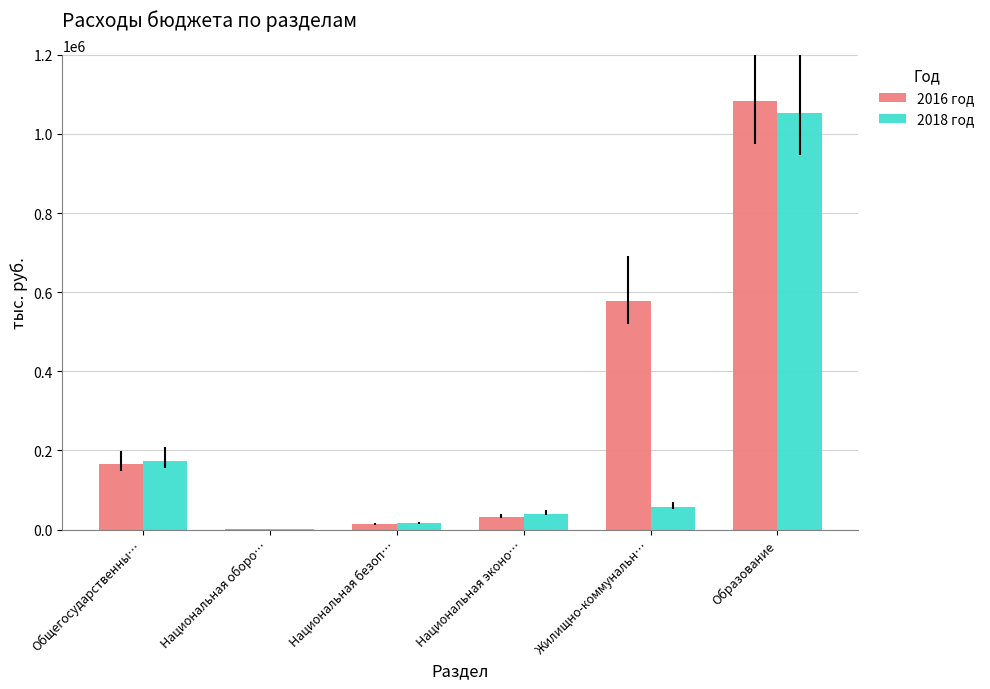

Reading left to right, transcribe all the data shown in this chart.

2016 год: Общегосударственны…=164455.4	Национальная оборо…=1154.4	Национальная безоп…=13722.4	Национальная эконо…=32022.5	Жилищно-коммунальн…=576678.5	Образование=1084271.6
2018 год: Общегосударственны…=173795.7	Национальная оборо…=1248.2	Национальная безоп…=16437.9	Национальная эконо…=40252.9	Жилищно-коммунальн…=57996.1	Образование=1053204.2